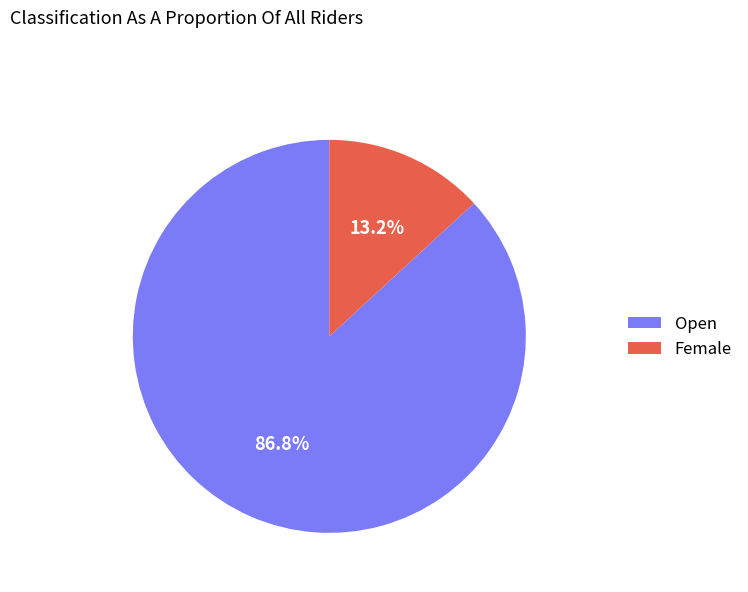

What percentage is the Open slice, to the nearest percent?

87%